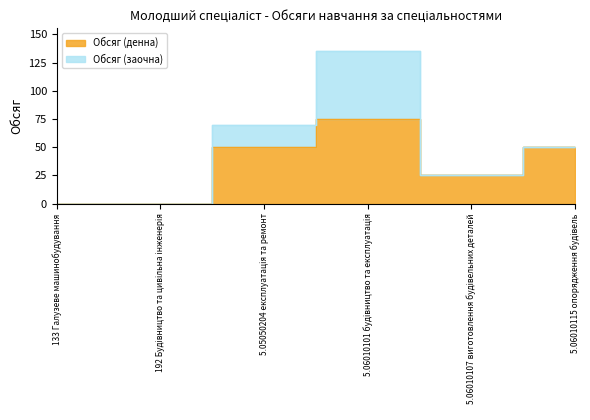

What is the difference between the values at 133 Галузеве машинобудування and 5.06010107 виготовлення будівельних деталей?

25